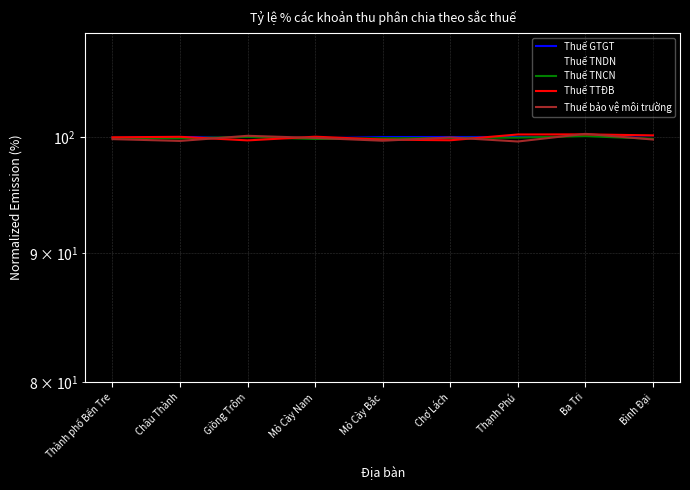

What is the difference between the Thuế TNDN values at Châu Thành and Ba Tri?

0.1